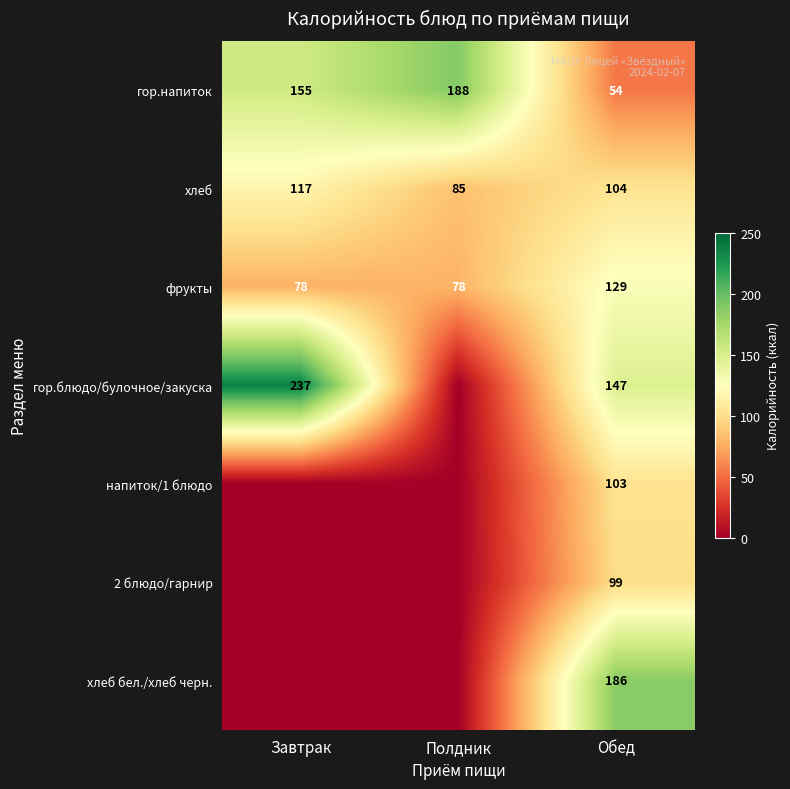

At which category does the chart reach its minimum across all series?

Полдник